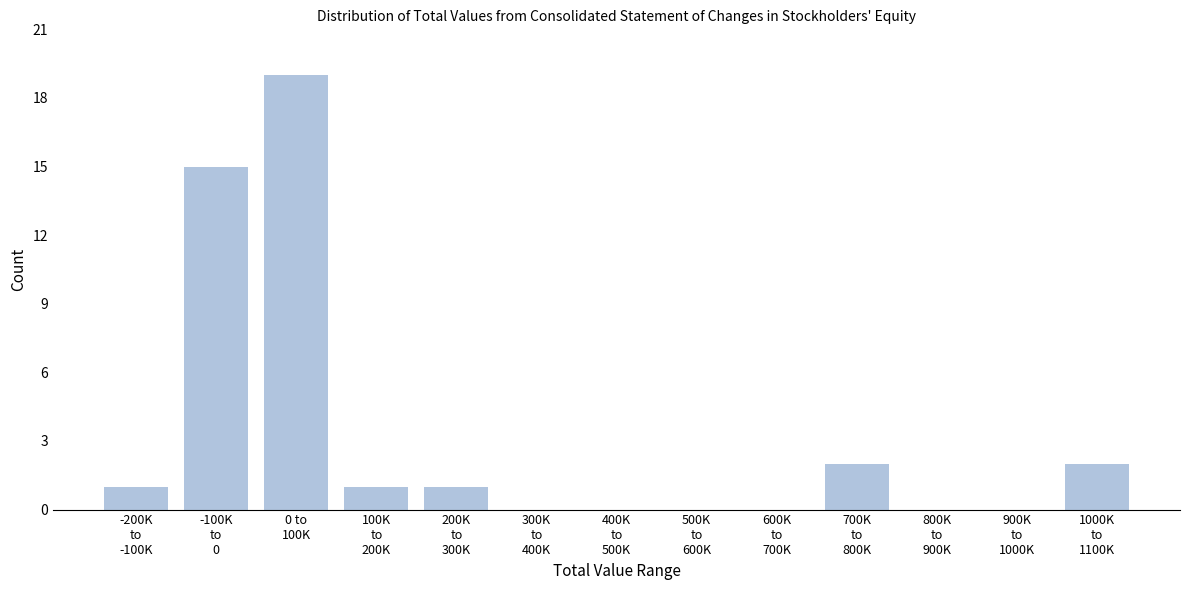

What is the sum of all values?

41